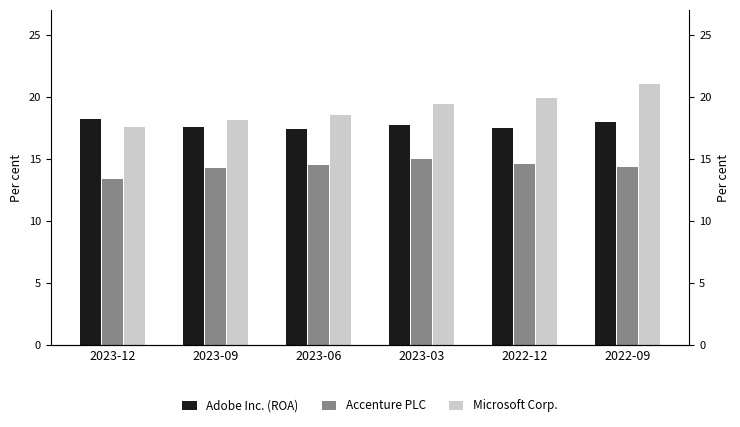

What is the average value of the Accenture PLC series?

14.4